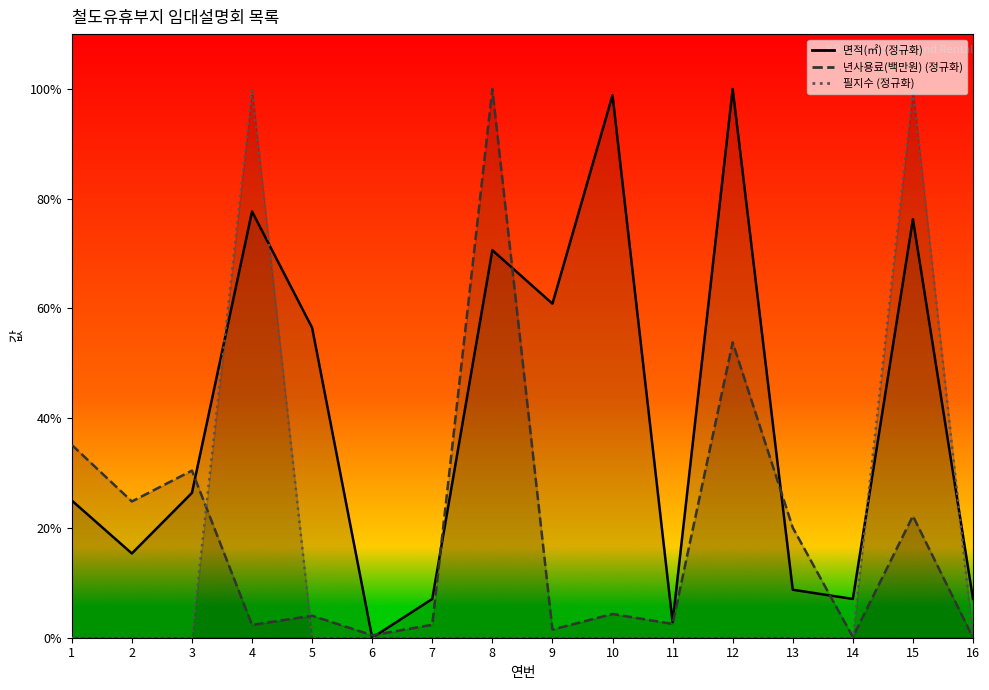

How many times do 년사용료(백만원) and 필지수 cross each other?

3